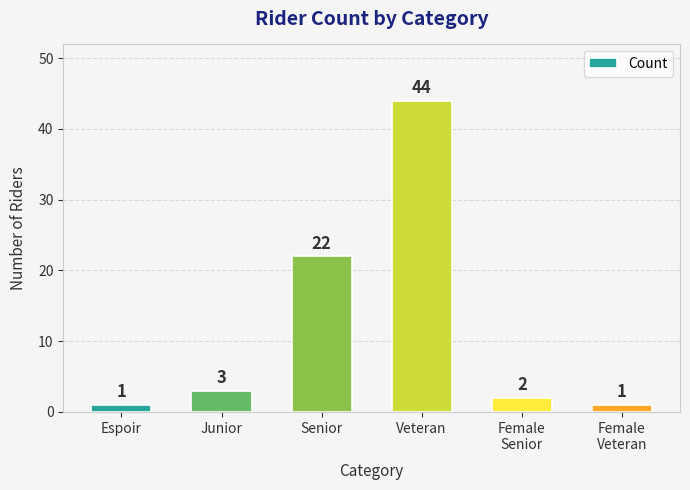

Approximately how many times larger is the value at Female
Senior compared to Junior?

0.7